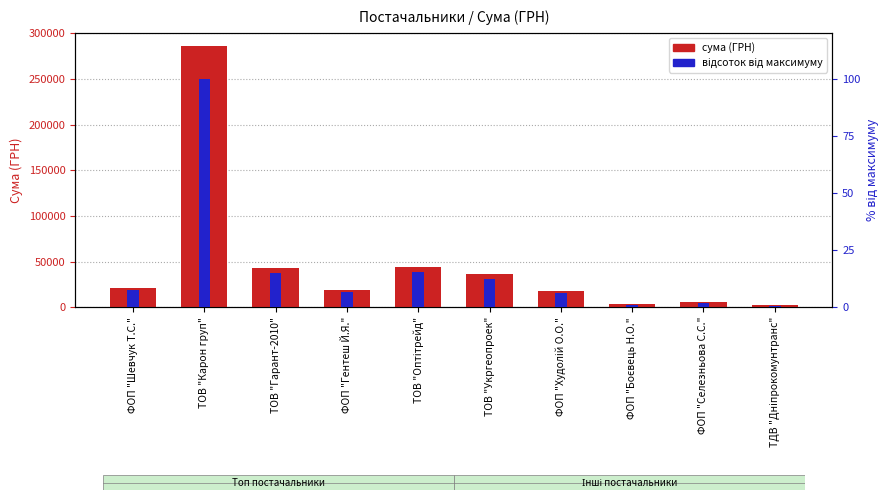

What is the average value of the сума (ГРН) series?

47745.7